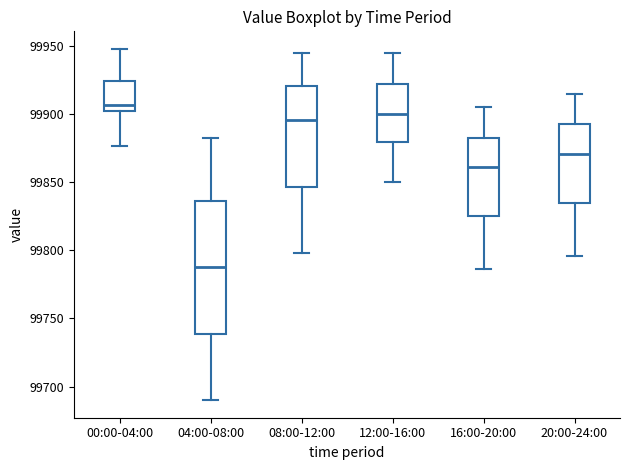

Reading left to right, read every box against the y-axis: the position of its median line, the range the box covers, and the ends of its whiskers. The values are not printed on the chart, so give them approximately, as read against the axis.

00:00-04:00: median 99905, box 99900 to 99925, whiskers 99875 to 99950
04:00-08:00: median 99790, box 99740 to 99835, whiskers 99690 to 99885
08:00-12:00: median 99895, box 99845 to 99920, whiskers 99800 to 99945
12:00-16:00: median 99900, box 99880 to 99920, whiskers 99850 to 99945
16:00-20:00: median 99860, box 99825 to 99885, whiskers 99785 to 99905
20:00-24:00: median 99870, box 99835 to 99895, whiskers 99795 to 99915